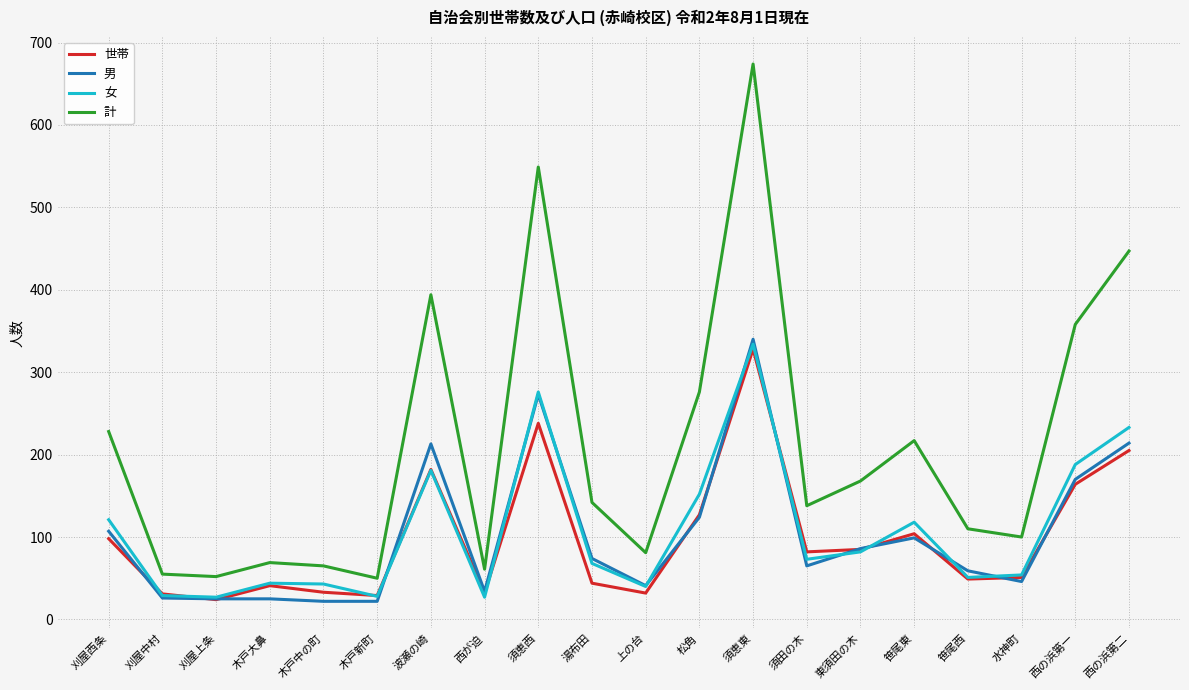

At how many categories does at least one series exceed 487?

2